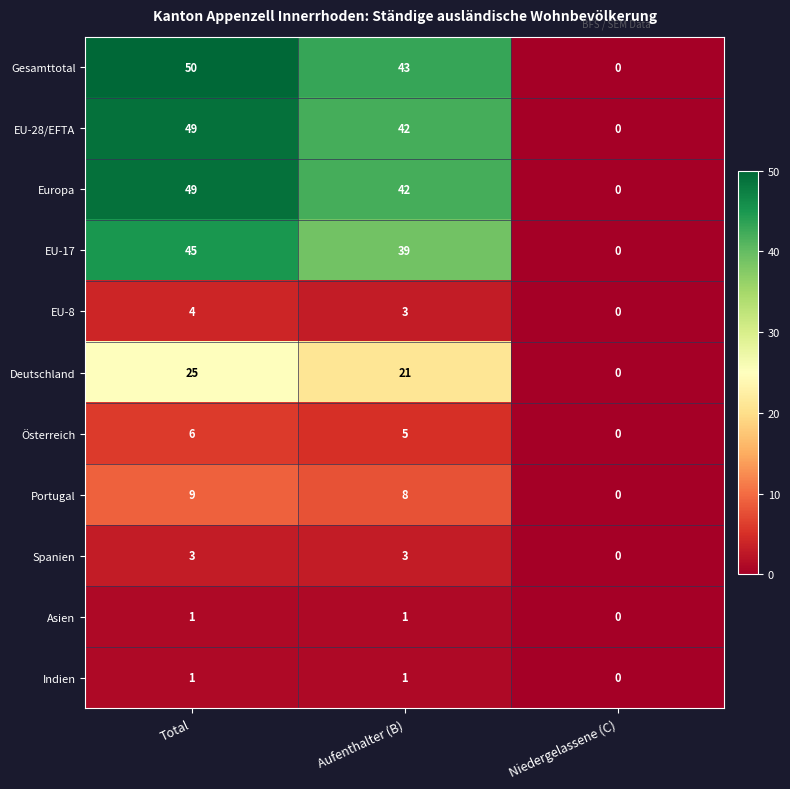

The value of EU-17 at Aufenthalter (B) is 13. True or false?

False